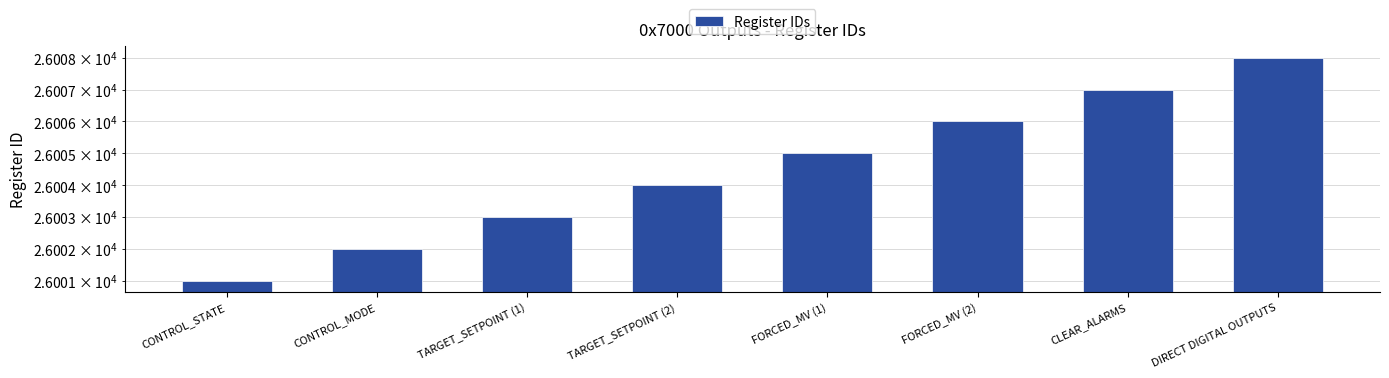

What is the maximum value shown in the chart?

26008